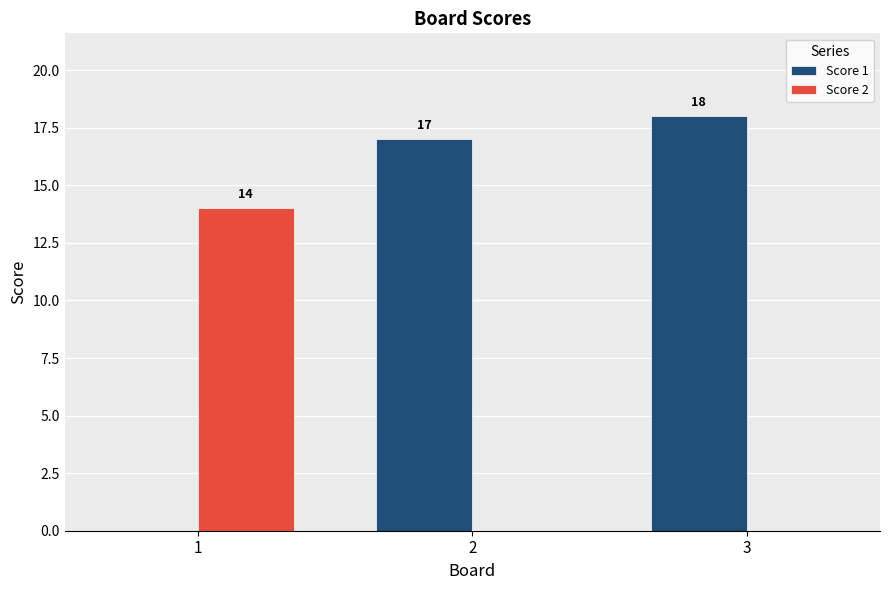

How many groups of bars are there?

3